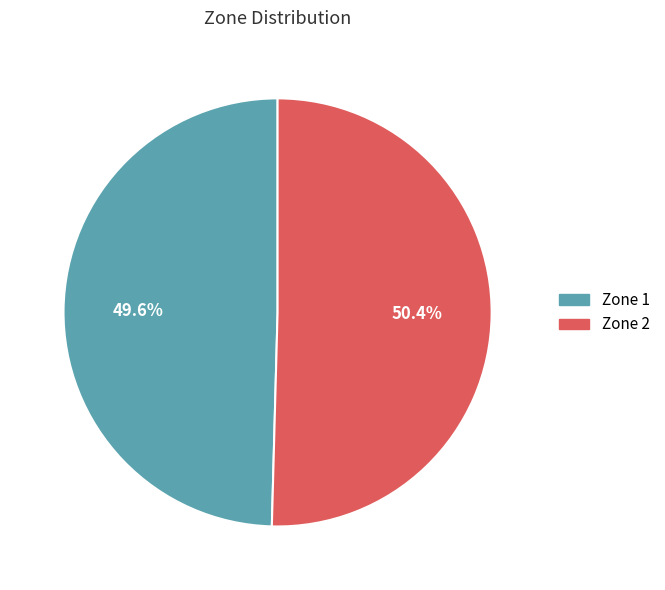

To the nearest percent, what percentage of the pie is Zone 1?

50%